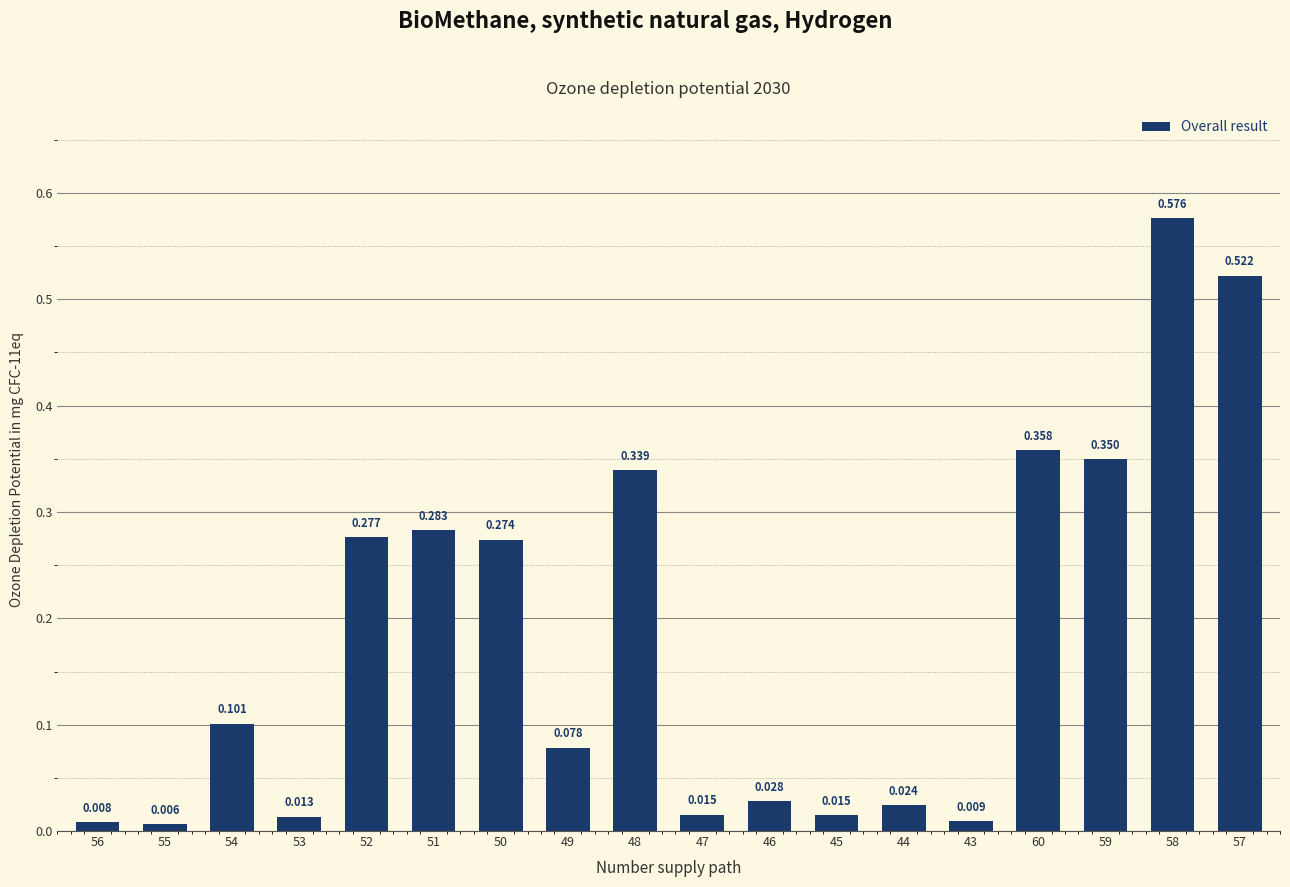

What is the greatest value displayed?

0.6